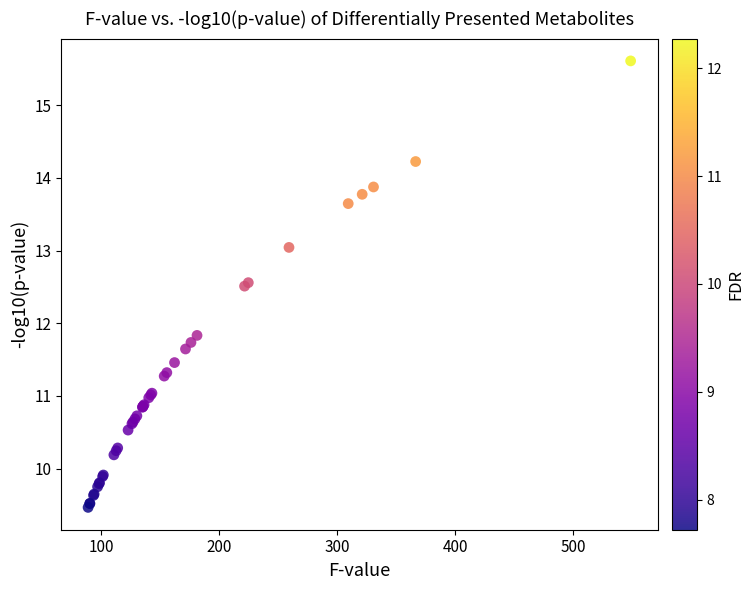

What Y value in the scatter plot is closest to 12?

11.8